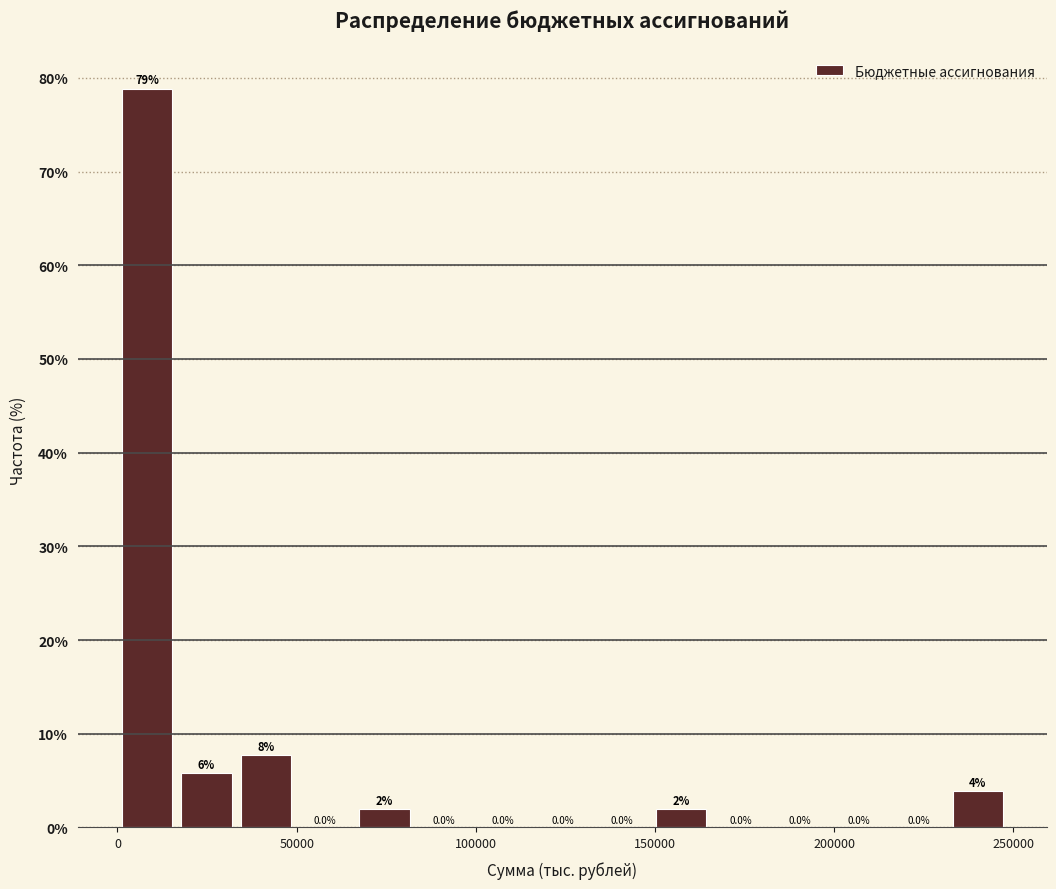

Read against the x-axis, roughly where is the centre of the tallest bar?

10000